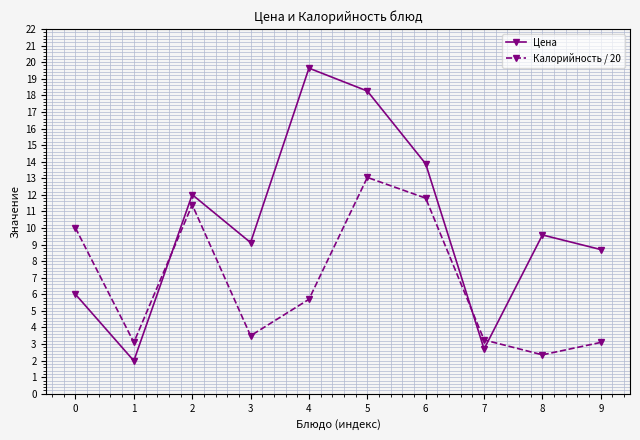

True or false: Калорийность / 20 and Цена cross at least once.

True